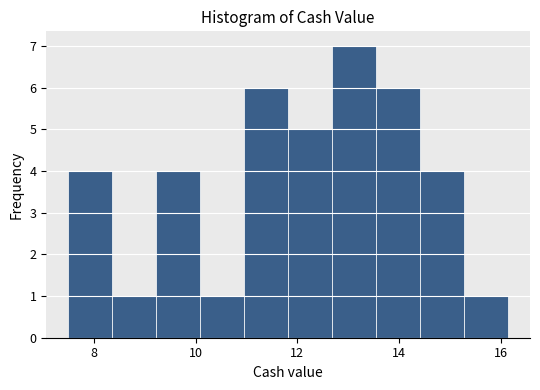

Reading left to right, list every bar in this chart as the range it spans on the x-axis followed by its height. Neither the bar edges nor the heights are printed on the chart, so give them approximately, as read against the axes.

7.6 to 8.4: 4
8.4 to 9.2: 1
9.2 to 10.0: 4
10.0 to 11.0: 1
11.0 to 11.8: 6
11.8 to 12.6: 5
12.6 to 13.6: 7
13.6 to 14.4: 6
14.4 to 15.2: 4
15.2 to 16.2: 1